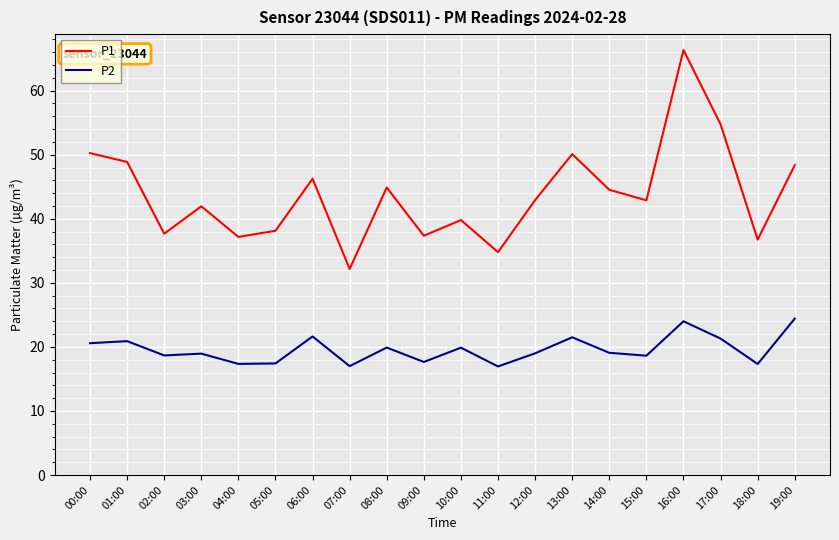

List the series in order of their peak value, lowest first.

P2, P1